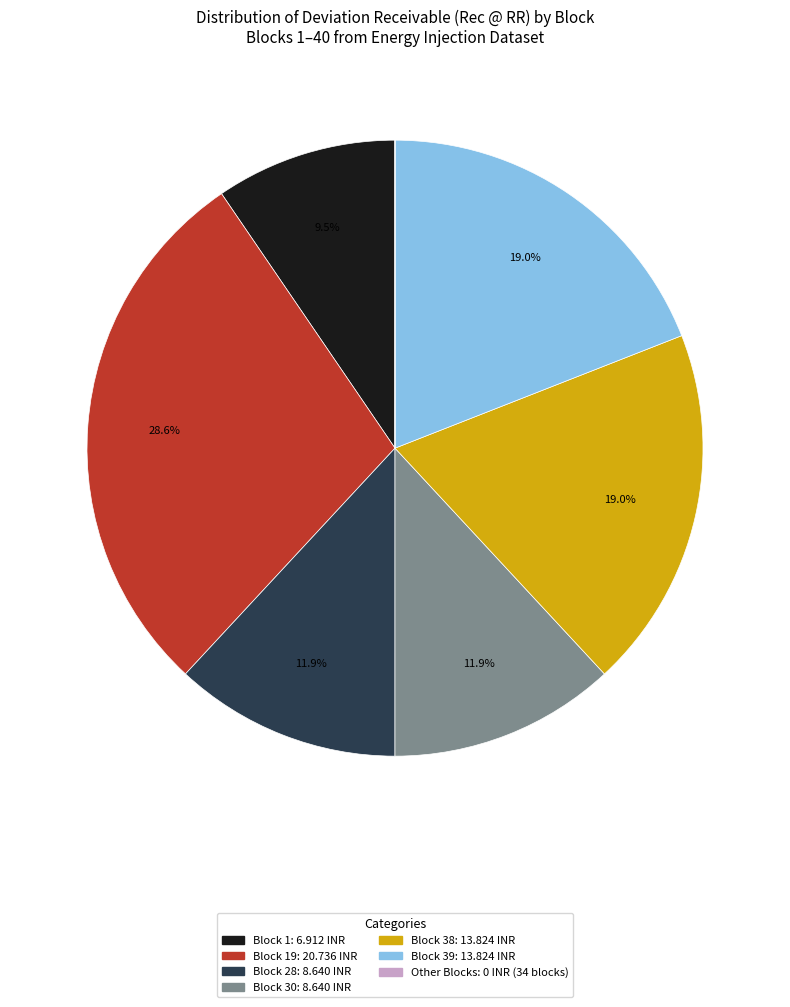

Does any single category account for the majority?

No